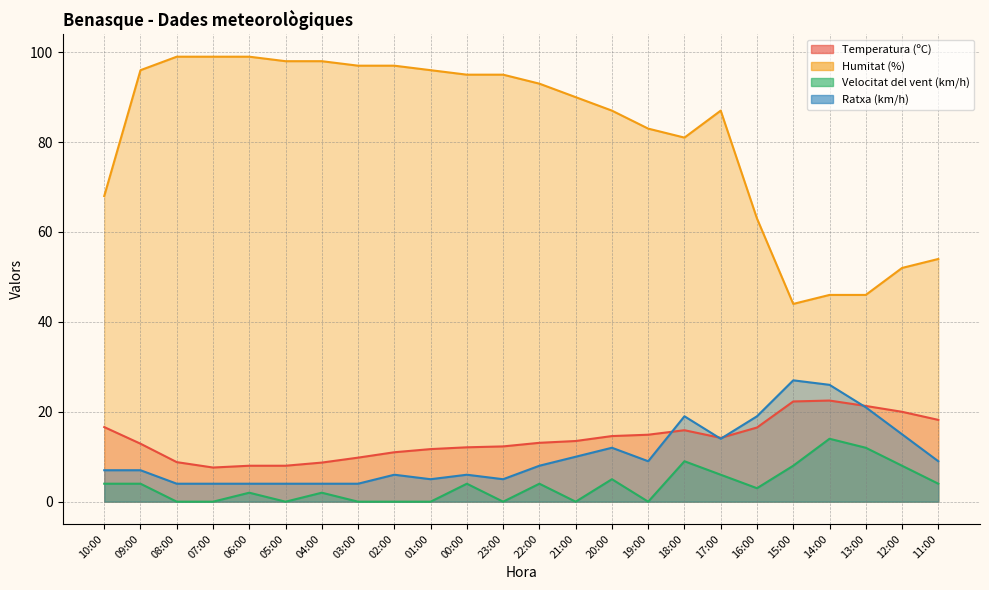

Reading left to right, transcribe all the data shown in this chart.

Temperatura (ºC): 10:00=16.6	09:00=12.9	08:00=8.8	07:00=7.6	06:00=8.0	05:00=8.0	04:00=8.7	03:00=9.8	02:00=11.0	01:00=11.7	00:00=12.1	23:00=12.3	22:00=13.1	21:00=13.5	20:00=14.6	19:00=14.9	18:00=15.9	17:00=14.2	16:00=16.5	15:00=22.3	14:00=22.5	13:00=21.3	12:00=20.0	11:00=18.2
Humitat (%): 10:00=68.0	09:00=96.0	08:00=99.0	07:00=99.0	06:00=99.0	05:00=98.0	04:00=98.0	03:00=97.0	02:00=97.0	01:00=96.0	00:00=95.0	23:00=95.0	22:00=93.0	21:00=90.0	20:00=87.0	19:00=83.0	18:00=81.0	17:00=87.0	16:00=63.0	15:00=44.0	14:00=46.0	13:00=46.0	12:00=52.0	11:00=54.0
Velocitat del vent (km/h): 10:00=4.0	09:00=4.0	08:00=0.0	07:00=0.0	06:00=2.0	05:00=0.0	04:00=2.0	03:00=0.0	02:00=0.0	01:00=0.0	00:00=4.0	23:00=0.0	22:00=4.0	21:00=0.0	20:00=5.0	19:00=0.0	18:00=9.0	17:00=6.0	16:00=3.0	15:00=8.0	14:00=14.0	13:00=12.0	12:00=8.0	11:00=4.0
Ratxa (km/h): 10:00=7.0	09:00=7.0	08:00=4.0	07:00=4.0	06:00=4.0	05:00=4.0	04:00=4.0	03:00=4.0	02:00=6.0	01:00=5.0	00:00=6.0	23:00=5.0	22:00=8.0	21:00=10.0	20:00=12.0	19:00=9.0	18:00=19.0	17:00=14.0	16:00=19.0	15:00=27.0	14:00=26.0	13:00=21.0	12:00=15.0	11:00=9.0